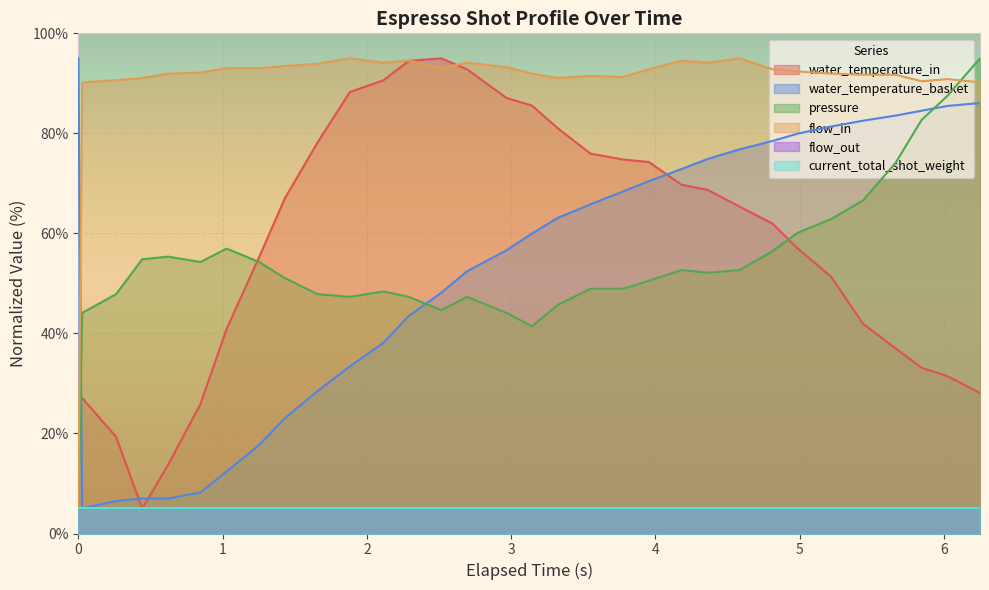

In water_temperature_in, how many points are lower than both neighbors (excluding endpoints)?

1